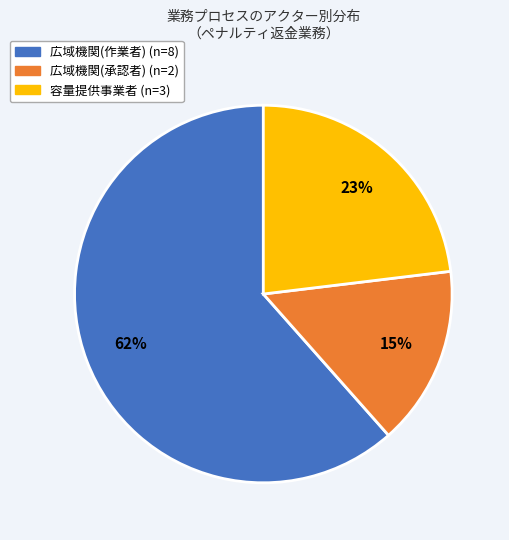

Is there any slice that represents more than half of the pie?

Yes